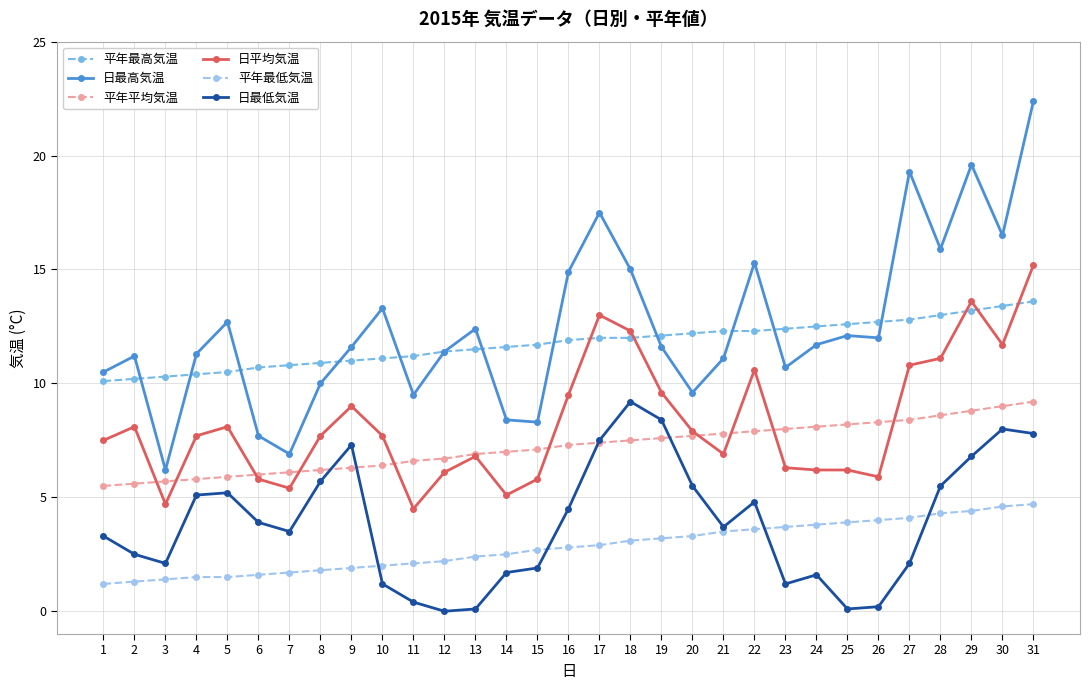

How many distinct data groups are displayed?

6